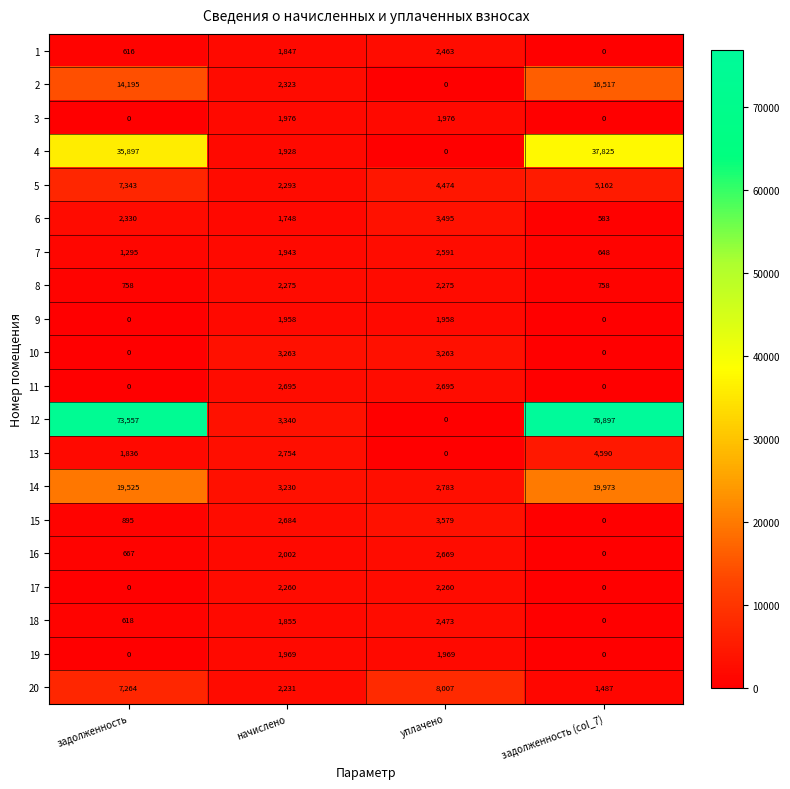

Which series changed the most between задолженность and уплачено?

12